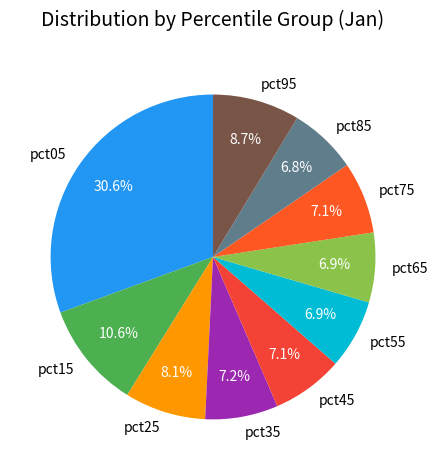

Is pct65 the majority of the pie?

No